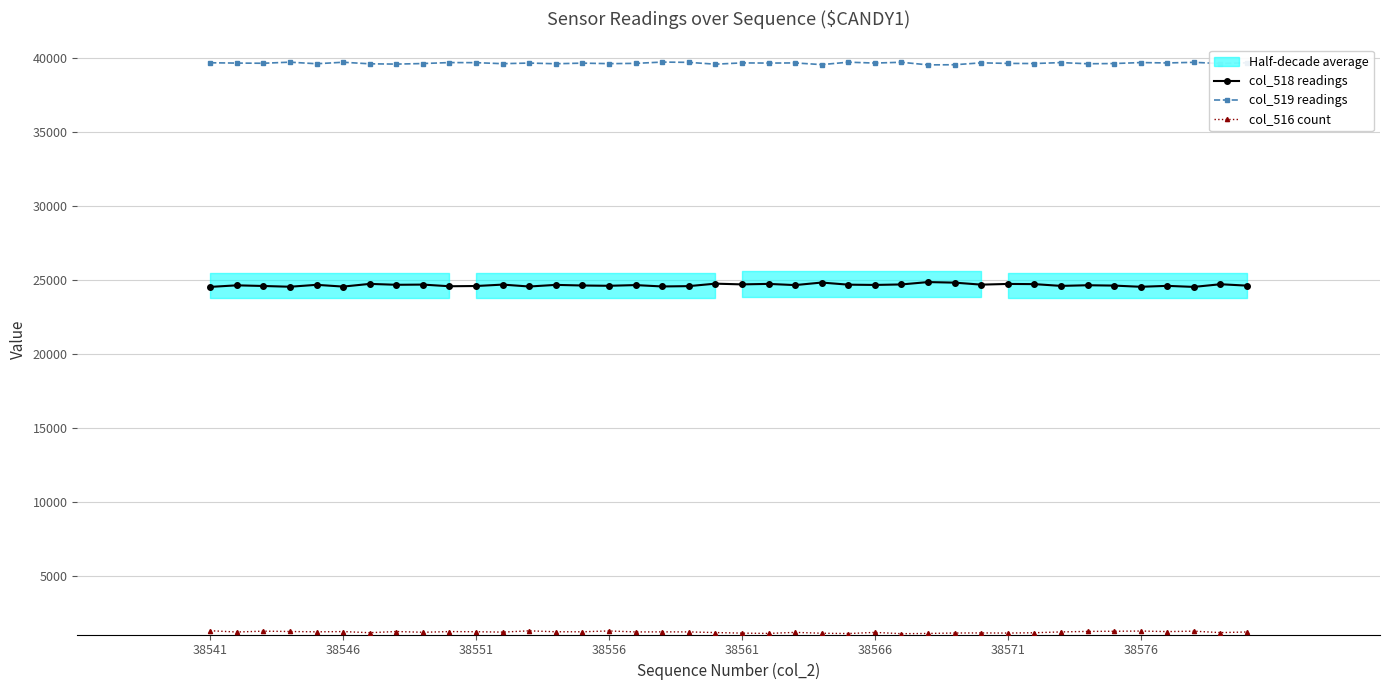

What is the value of the col_516 count point at the 34th from the left?

1264